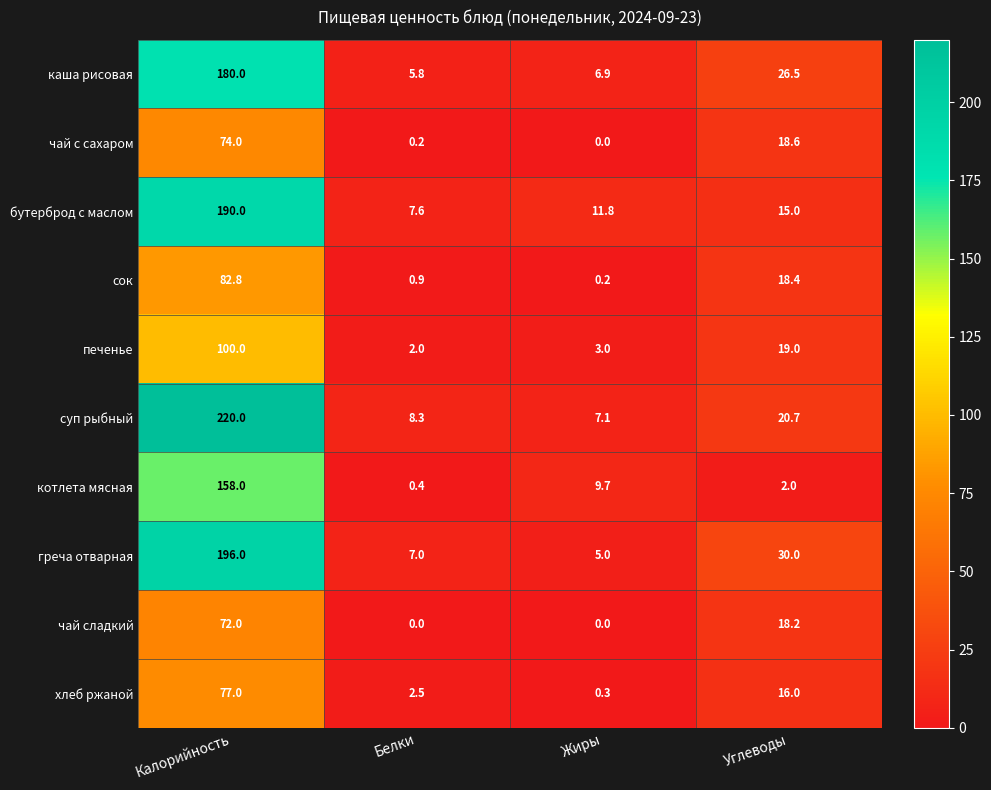

At which label is котлета мясная closest to 79?

Жиры